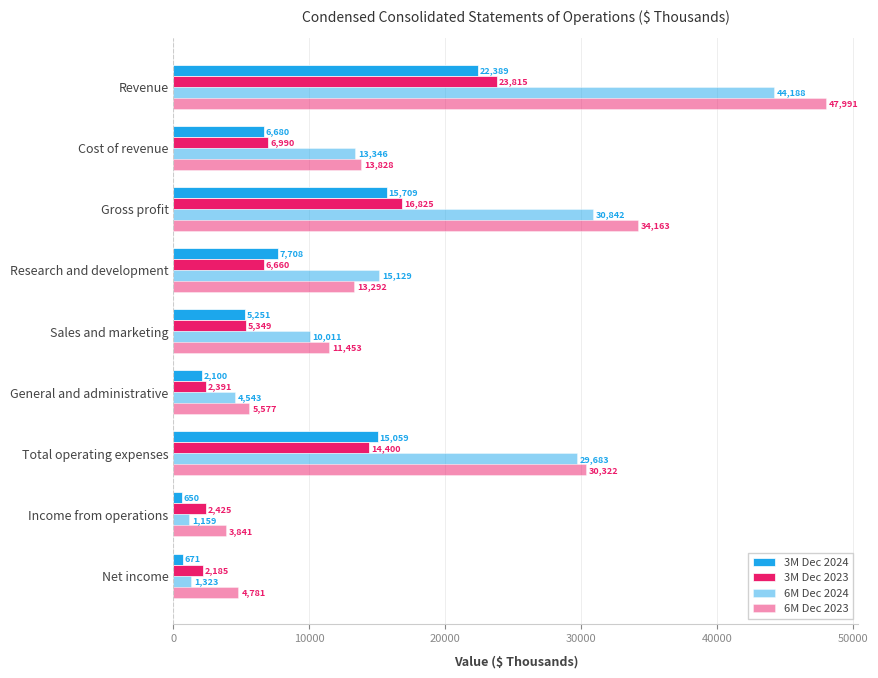

How many data points in 6M Dec 2024 are less than 13346?

4